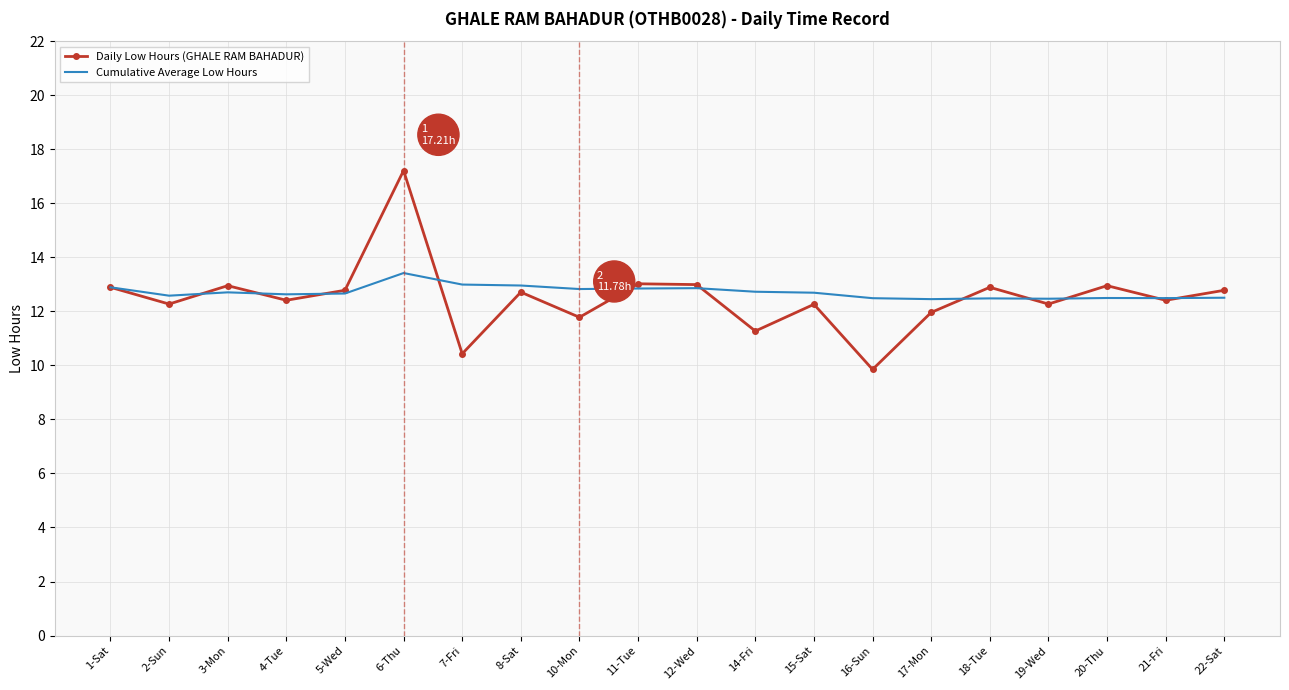

At how many categories does at least one series exceed 11?

20